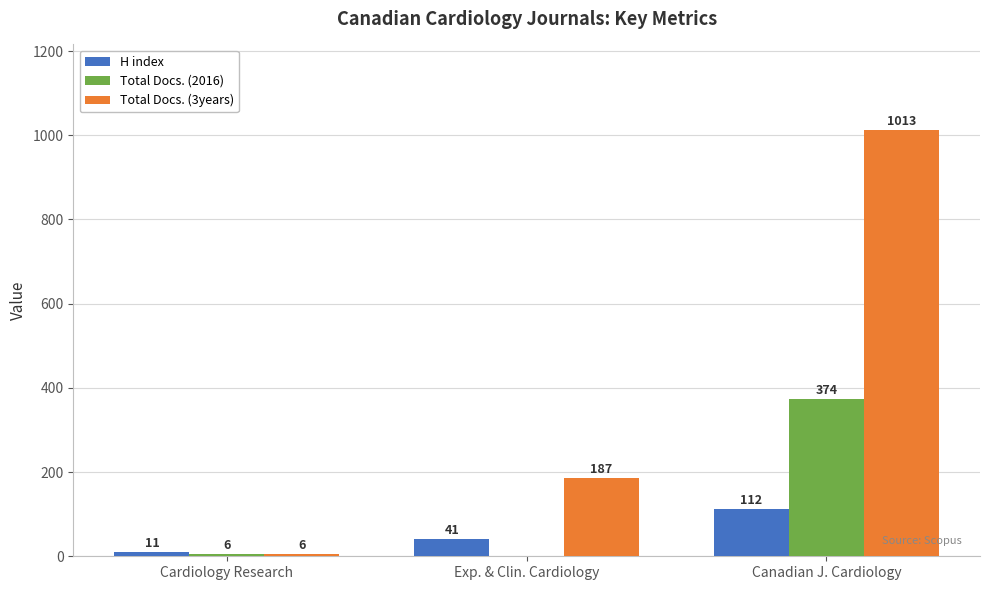

What is the difference between the H index values at Exp. & Clin. Cardiology and Canadian J. Cardiology?

71